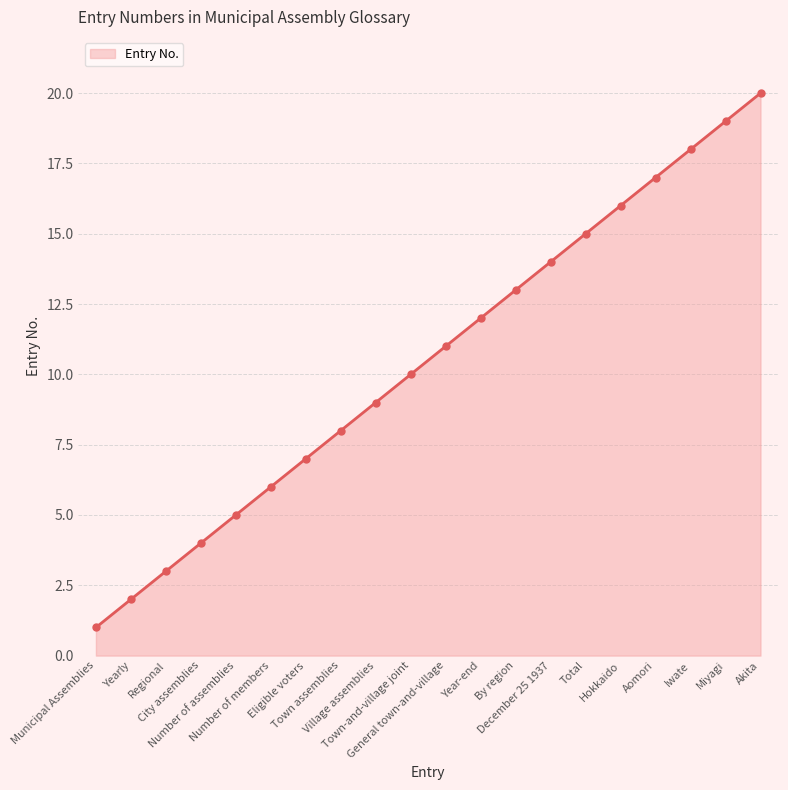

Rank the categories by value from lowest to highest.

Municipal Assemblies, Yearly, Regional, City assemblies, Number of assemblies, Number of members, Eligible voters, Town assemblies, Village assemblies, Town-and-village joint, General town-and-village, Year-end, By region, December 25 1937, Total, Hokkaido, Aomori, Iwate, Miyagi, Akita